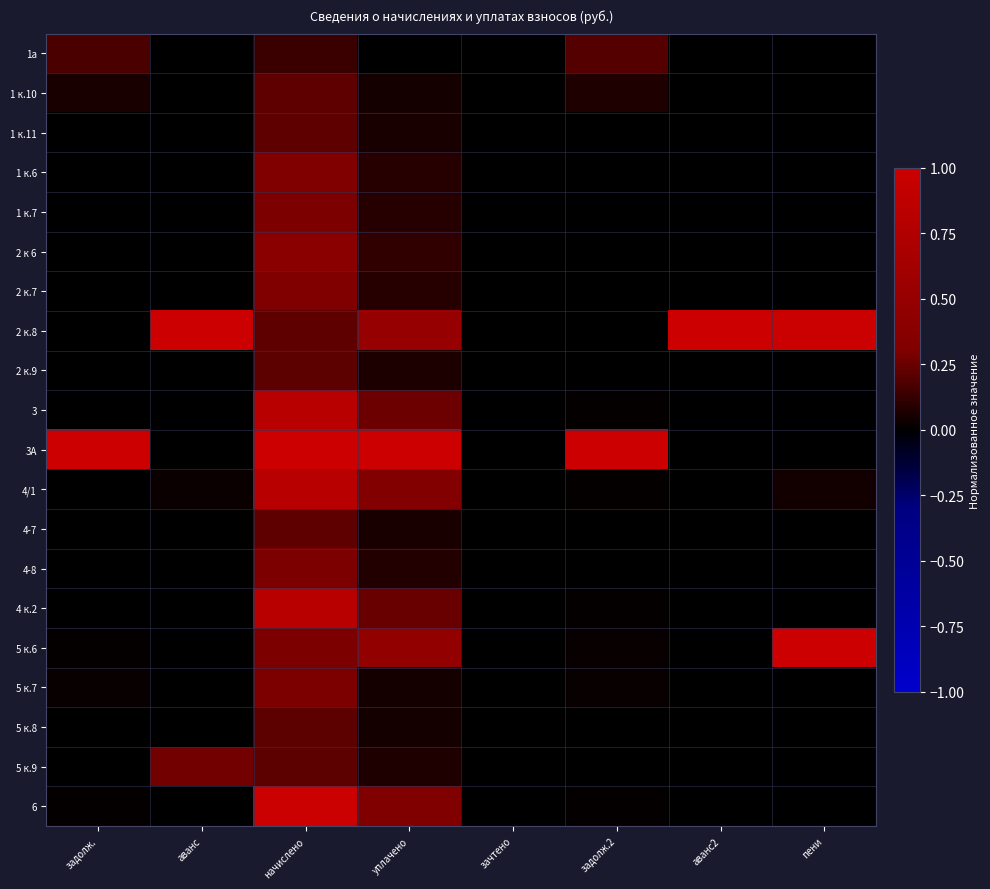

Reading right to left, what are all the values shown in this chart?

1а: пени=0.0	аванс2=0.0	задолж.2=0.2	зачтено=0.0	уплачено=0.0	начислено=0.1	аванс=0.0	задолж.=0.2
1 к.10: пени=0.0	аванс2=0.0	задолж.2=0.1	зачтено=0.0	уплачено=0.1	начислено=0.2	аванс=0.0	задолж.=0.1
1 к.11: пени=0.0	аванс2=0.0	задолж.2=0.0	зачтено=0.0	уплачено=0.1	начислено=0.2	аванс=0.0	задолж.=0.0
1 к.6: пени=0.0	аванс2=0.0	задолж.2=0.0	зачтено=0.0	уплачено=0.1	начислено=0.3	аванс=0.0	задолж.=0.0
1 к.7: пени=0.0	аванс2=0.0	задолж.2=0.0	зачтено=0.0	уплачено=0.1	начислено=0.3	аванс=0.0	задолж.=0.0
2 к 6: пени=0.0	аванс2=0.0	задолж.2=0.0	зачтено=0.0	уплачено=0.1	начислено=0.4	аванс=0.0	задолж.=0.0
2 к.7: пени=0.0	аванс2=0.0	задолж.2=0.0	зачтено=0.0	уплачено=0.1	начислено=0.3	аванс=0.0	задолж.=0.0
2 к.8: пени=1.0	аванс2=1.0	задолж.2=0.0	зачтено=0.0	уплачено=0.5	начислено=0.2	аванс=1.0	задолж.=0.0
2 к.9: пени=0.0	аванс2=0.0	задолж.2=0.0	зачтено=0.0	уплачено=0.1	начислено=0.2	аванс=0.0	задолж.=0.0
3: пени=0.0	аванс2=0.0	задолж.2=0.0	зачтено=0.0	уплачено=0.3	начислено=0.8	аванс=0.0	задолж.=0.0
3А: пени=0.0	аванс2=0.0	задолж.2=1.0	зачтено=0.0	уплачено=1.0	начислено=1.0	аванс=0.0	задолж.=1.0
4/1: пени=0.0	аванс2=0.0	задолж.2=0.0	зачтено=0.0	уплачено=0.3	начислено=0.8	аванс=0.0	задолж.=0.0
4-7: пени=0.0	аванс2=0.0	задолж.2=0.0	зачтено=0.0	уплачено=0.1	начислено=0.2	аванс=0.0	задолж.=0.0
4-8: пени=0.0	аванс2=0.0	задолж.2=0.0	зачтено=0.0	уплачено=0.1	начислено=0.3	аванс=0.0	задолж.=0.0
4 к.2: пени=0.0	аванс2=0.0	задолж.2=0.0	зачтено=0.0	уплачено=0.2	начислено=0.8	аванс=0.0	задолж.=0.0
5 к.6: пени=1.0	аванс2=0.0	задолж.2=0.0	зачтено=0.0	уплачено=0.5	начислено=0.3	аванс=0.0	задолж.=0.0
5 к.7: пени=0.0	аванс2=0.0	задолж.2=0.0	зачтено=0.0	уплачено=0.0	начислено=0.3	аванс=0.0	задолж.=0.0
5 к.8: пени=0.0	аванс2=0.0	задолж.2=0.0	зачтено=0.0	уплачено=0.0	начислено=0.2	аванс=0.0	задолж.=0.0
5 к.9: пени=0.0	аванс2=0.0	задолж.2=0.0	зачтено=0.0	уплачено=0.1	начислено=0.2	аванс=0.3	задолж.=0.0
6: пени=0.0	аванс2=0.0	задолж.2=0.0	зачтено=0.0	уплачено=0.3	начислено=1.0	аванс=0.0	задолж.=0.0